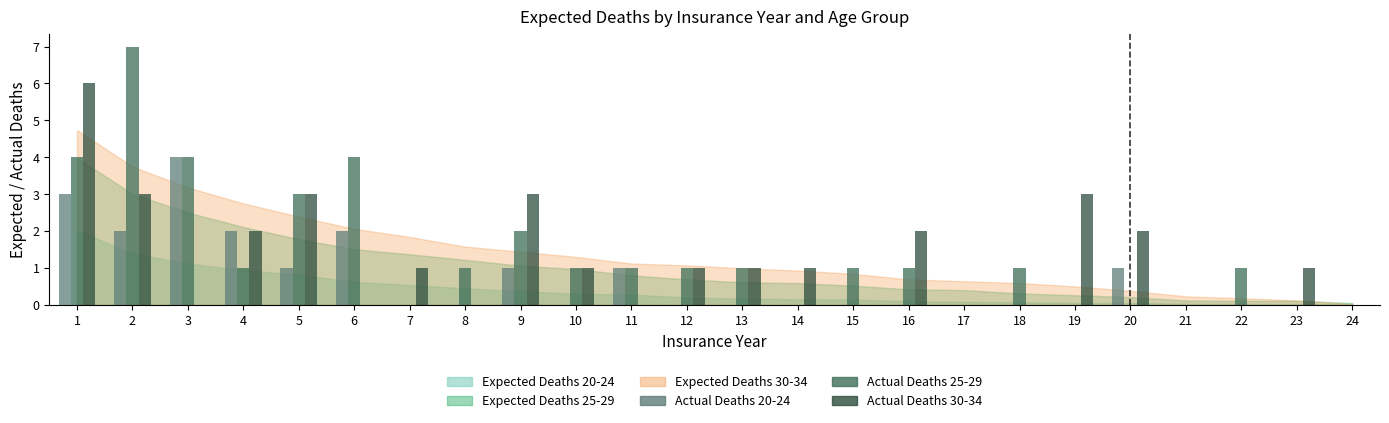

What is the greatest value displayed?

7